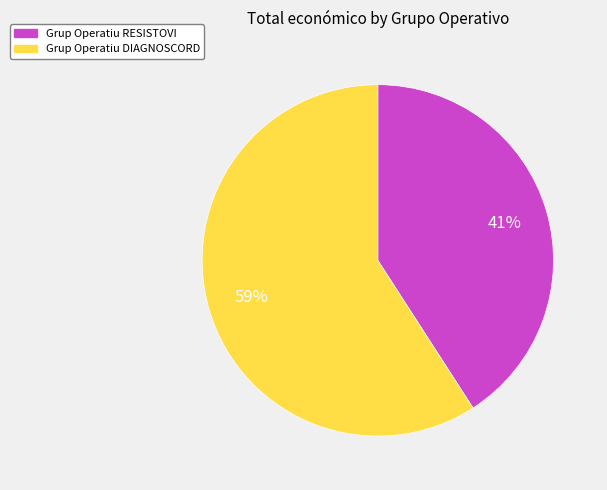

What is the ratio of the value at Grup Operatiu RESISTOVI to the value at Grup Operatiu DIAGNOSCORD?

0.7